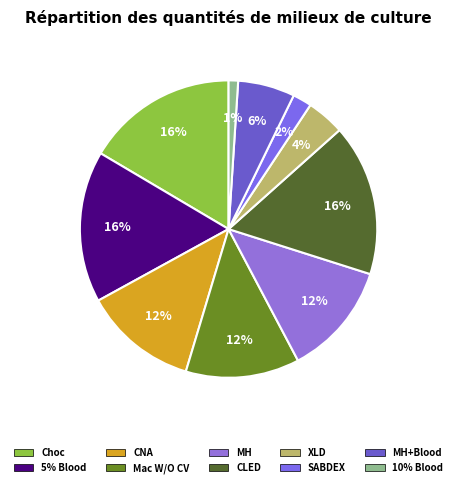

How many slices are in this pie chart?

10